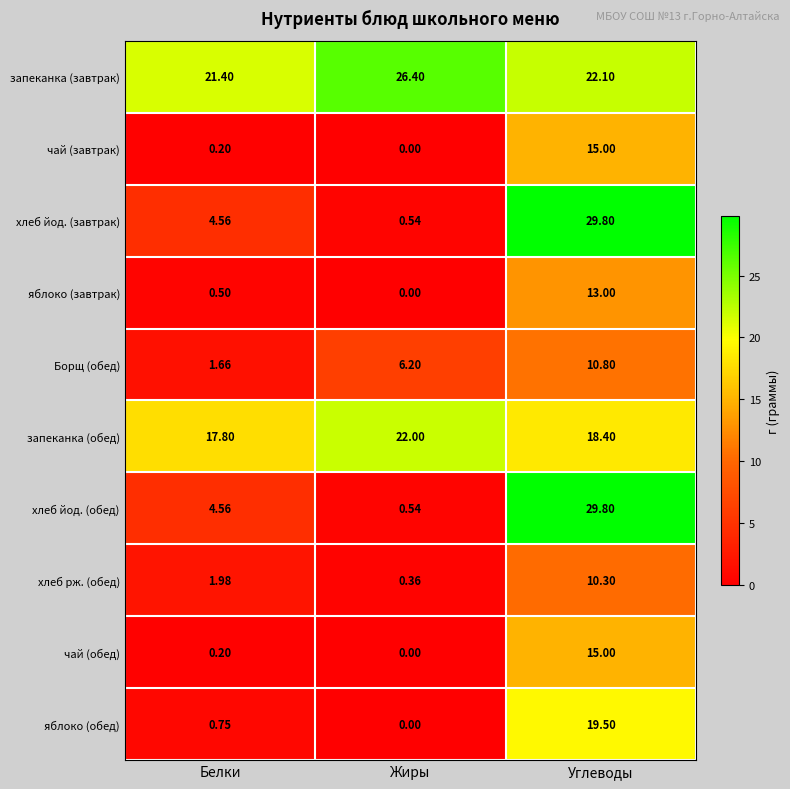

Which category has the lowest value in the хлеб йод. (завтрак) series?

Жиры